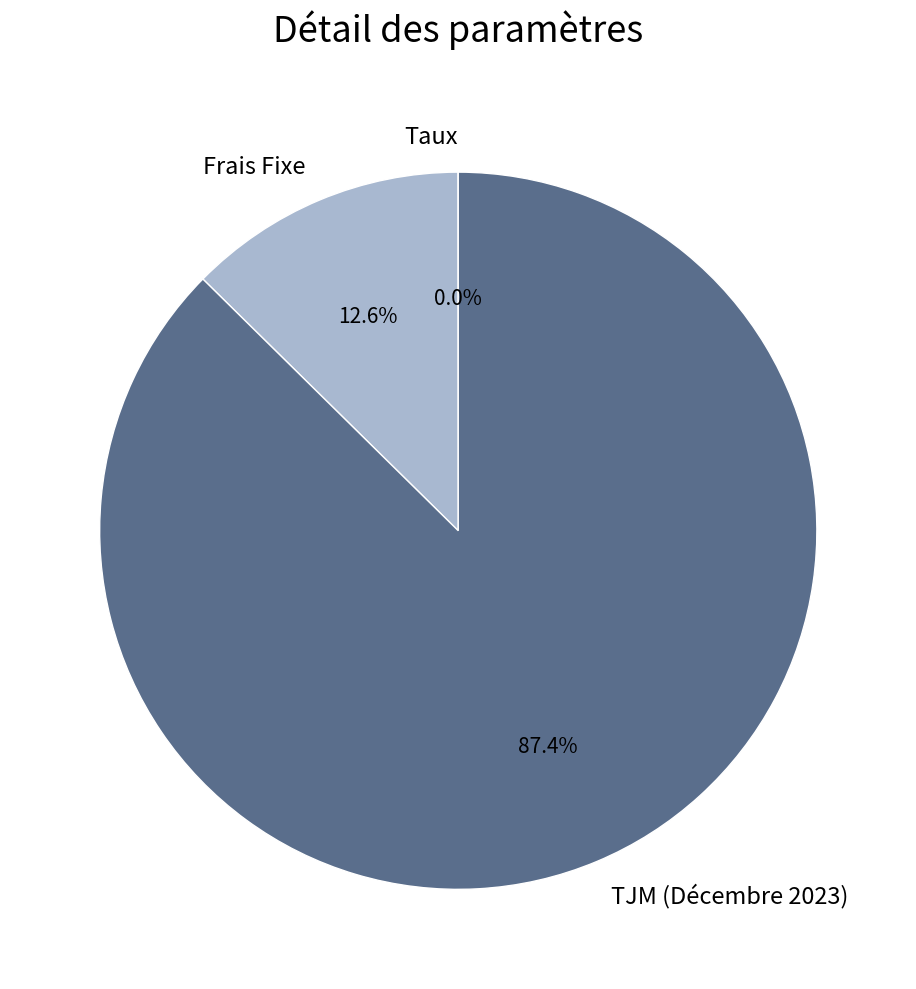

What portion of the pie excludes TJM (Décembre 2023)?

12.6%